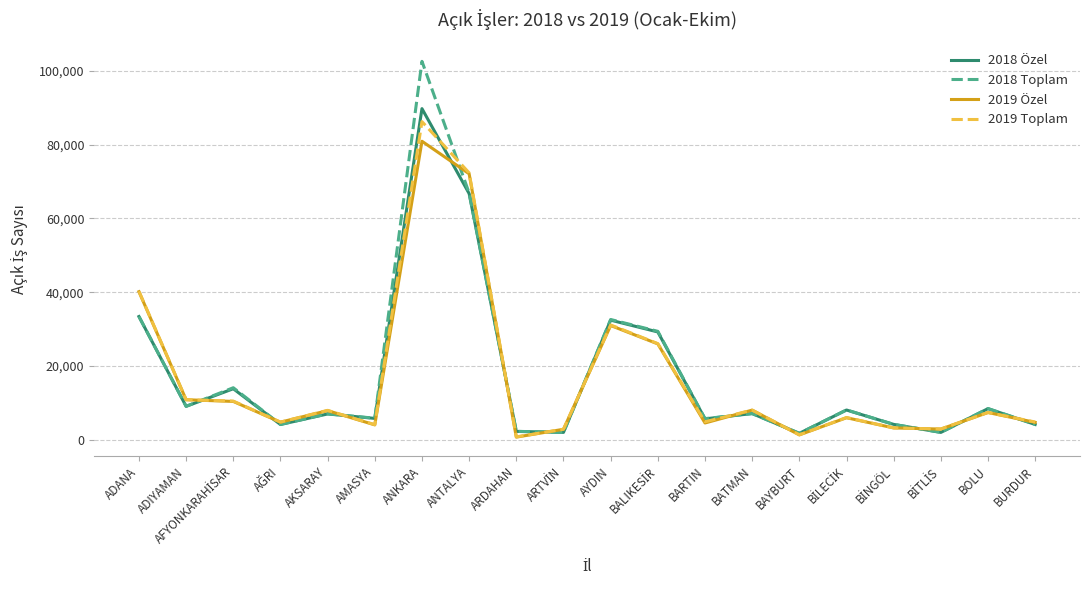

True or false: 2018 Özel has more than 1 interior local peaks.

True